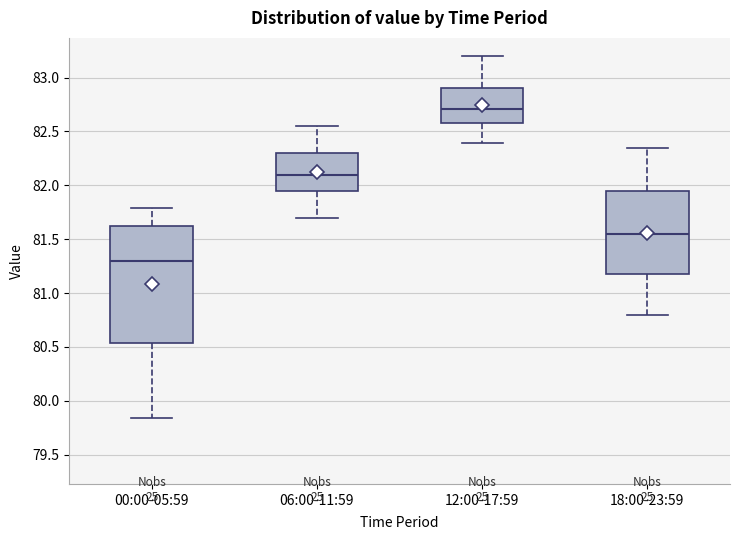

Reading left to right, read every box against the y-axis: the position of its median line, the range the box covers, and the ends of its whiskers. The values are not printed on the chart, so give them approximately, as read against the axis.

00:00-05:59: median 81.30, box 80.55 to 81.60, whiskers 79.85 to 81.80
06:00-11:59: median 82.10, box 81.95 to 82.30, whiskers 81.70 to 82.55
12:00-17:59: median 82.70, box 82.60 to 82.90, whiskers 82.40 to 83.20
18:00-23:59: median 81.55, box 81.20 to 81.95, whiskers 80.80 to 82.35